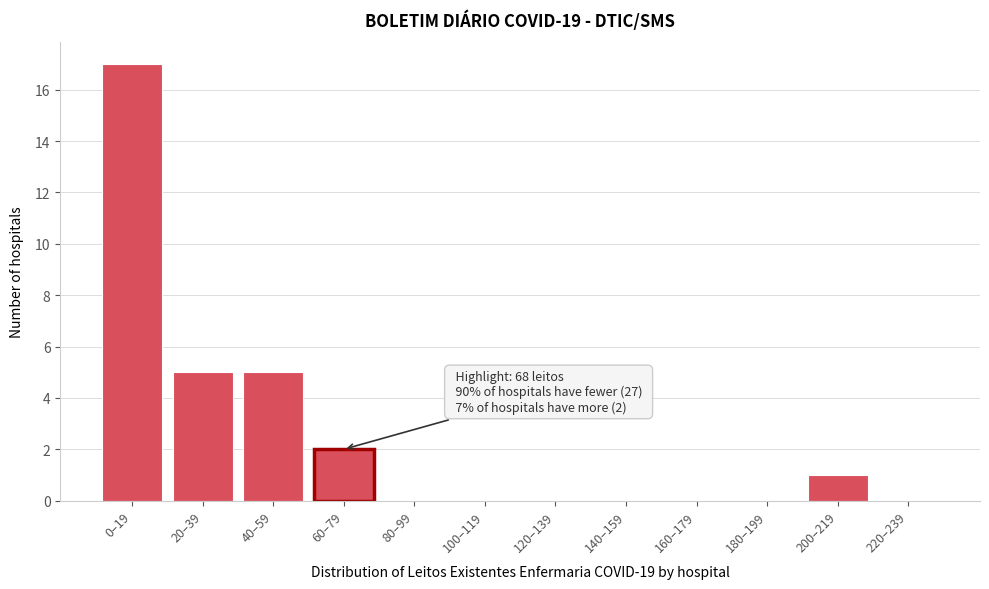

Reading left to right, what are all the values shown in this chart?

0–19=17	20–39=5	40–59=5	60–79=2	80–99=0	100–119=0	120–139=0	140–159=0	160–179=0	180–199=0	200–219=1	220–239=0